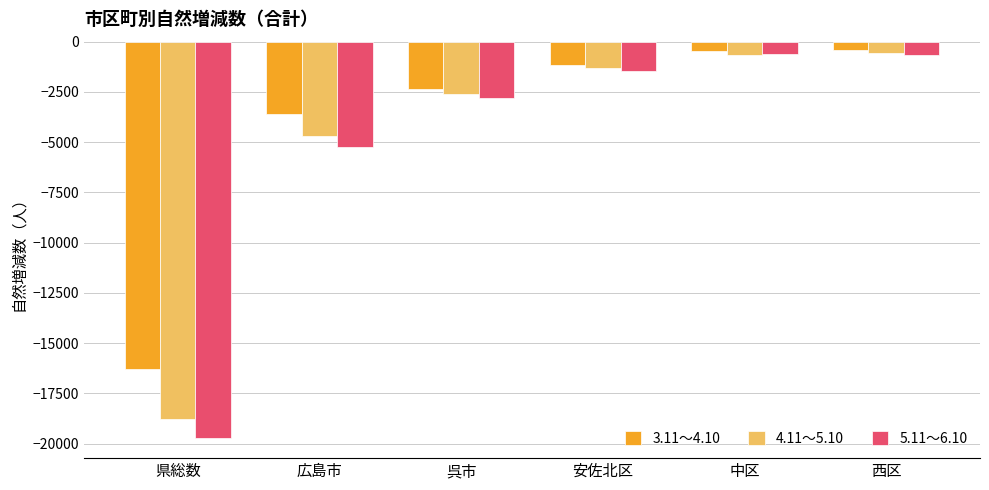

What is the maximum value for 4.11～5.10?

-574